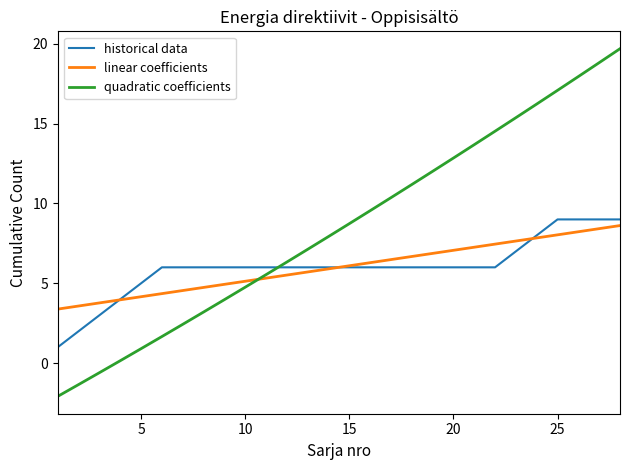

What is the sum of all historical data values?

168.0